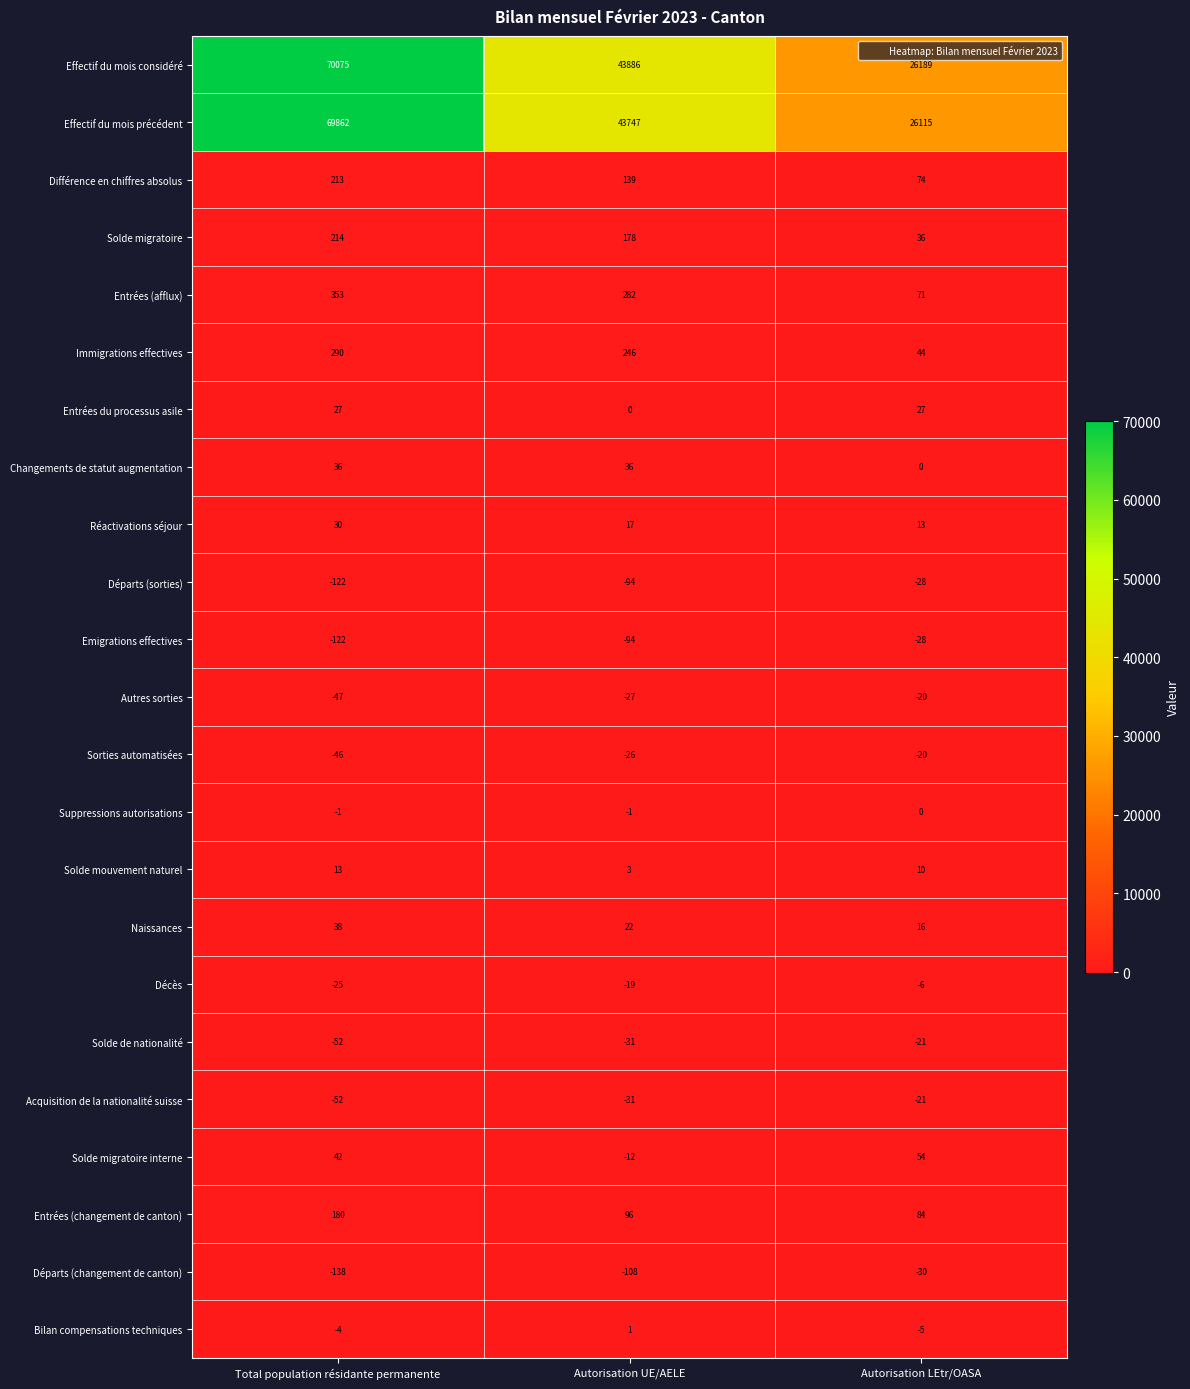

At which category is the sum across all series the highest?

Total population résidante permanente